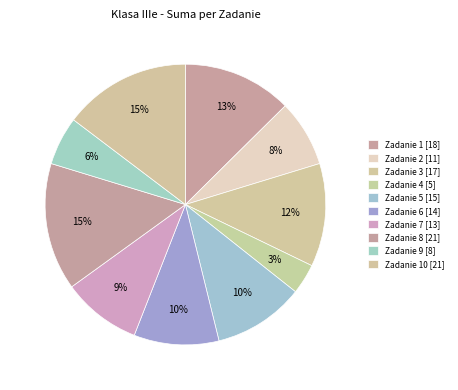

Which slice is the largest?

Zadanie 8